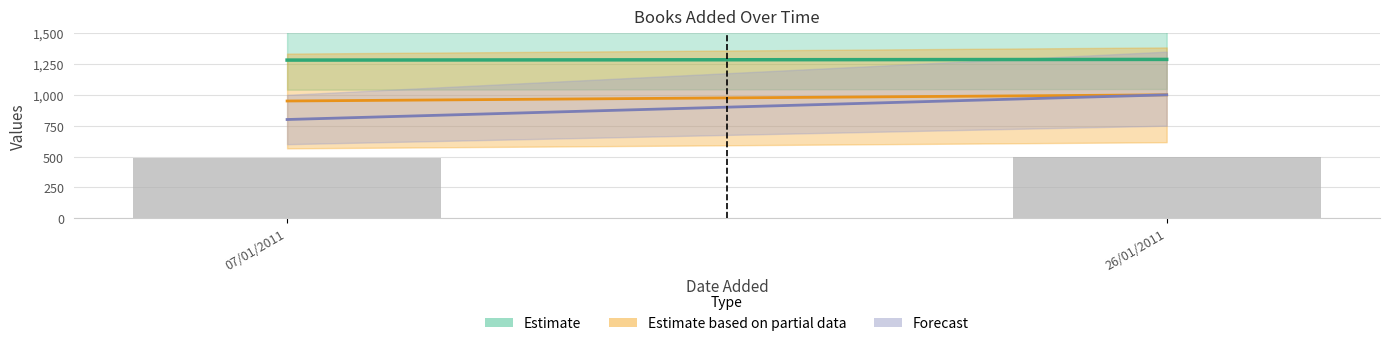

What is the label of the 2nd bar from the left?

26/01/2011